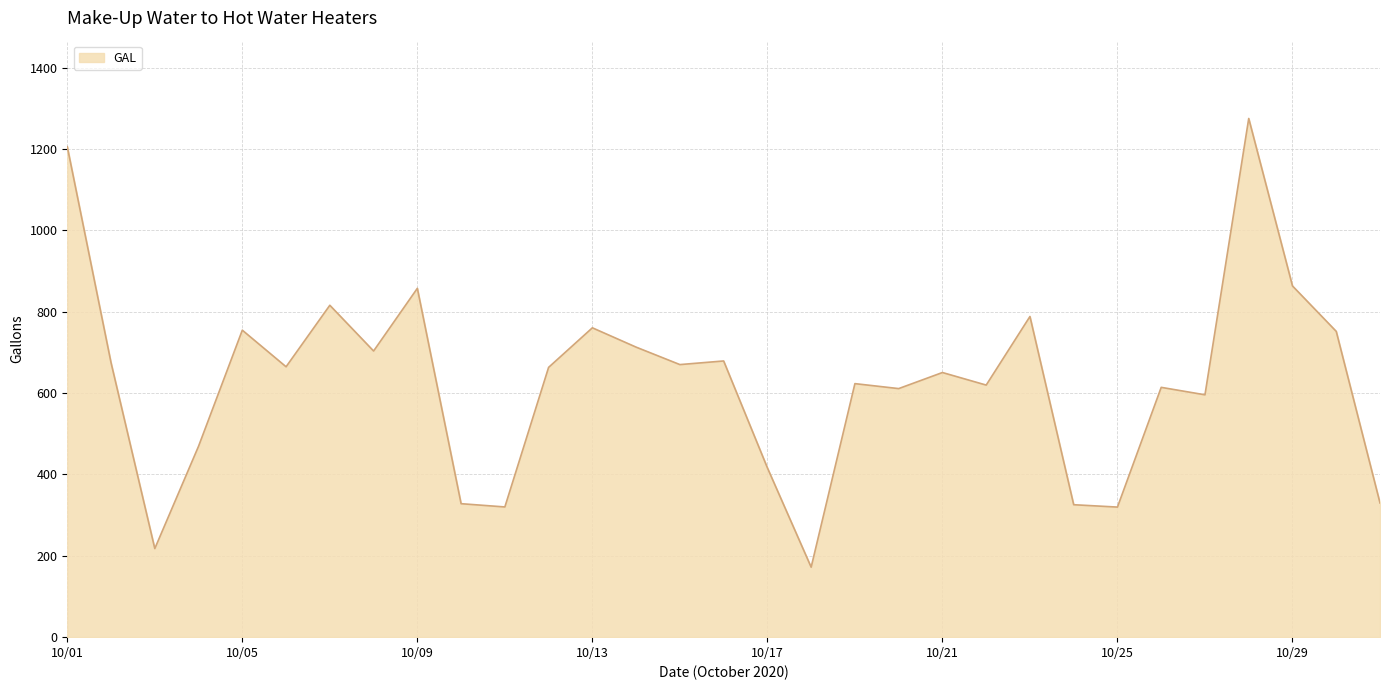

What is the difference between the maximum and minimum values?

1103.1